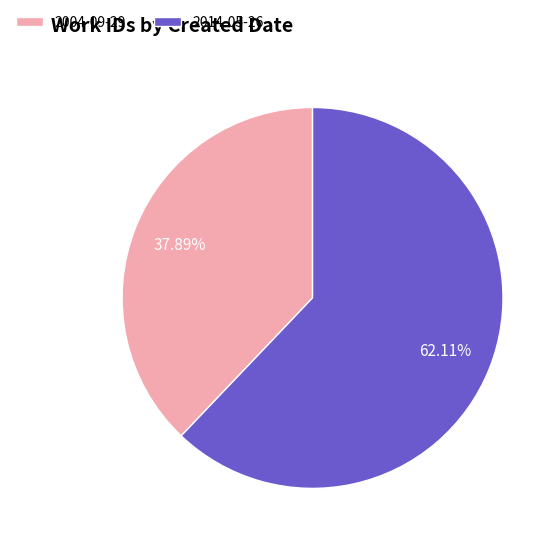

To the nearest percent, what is the difference between the largest and smallest slice percentages?

24%